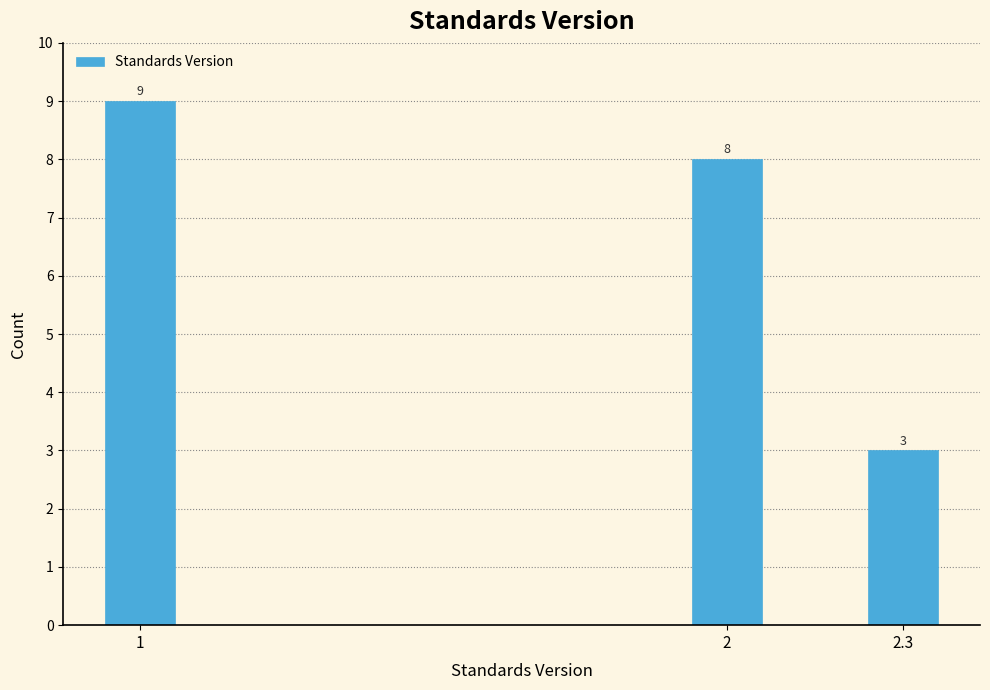

Reading right to left, extract all data points from this chart.

2.3=3	2=8	1=9